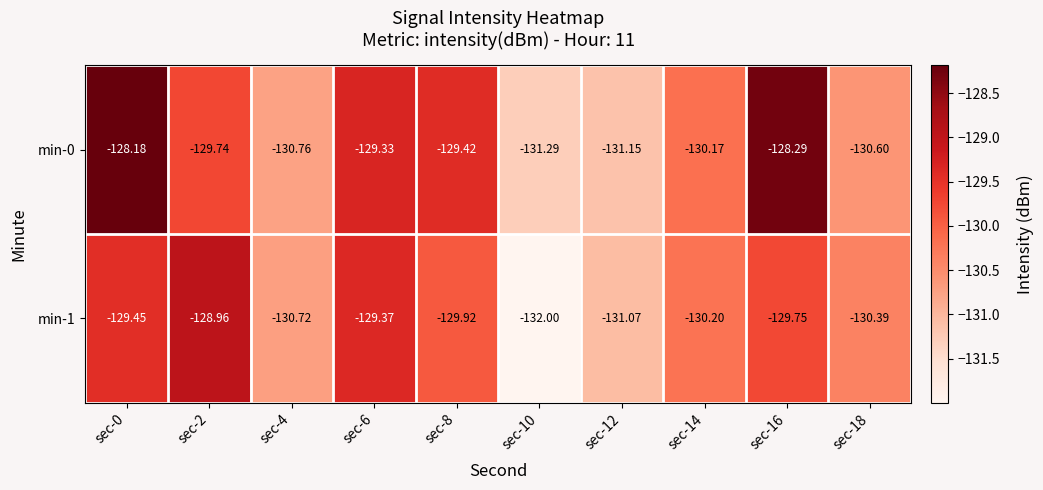

Is the value of min-1 at sec-2 greater than the value of min-0 at sec-2?

Yes